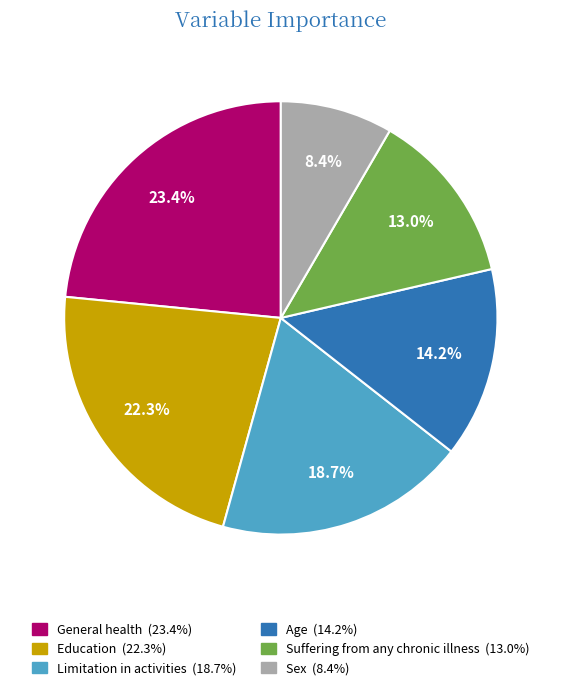

How many slices are in this pie chart?

6